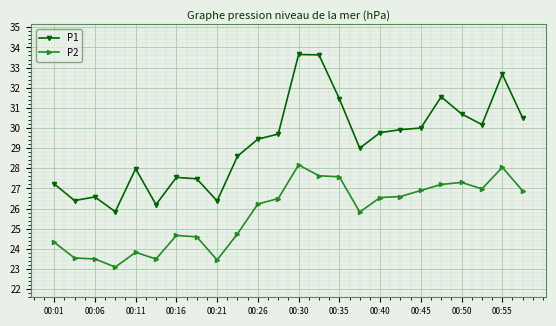

True or false: P2 and P1 intersect in this chart.

False